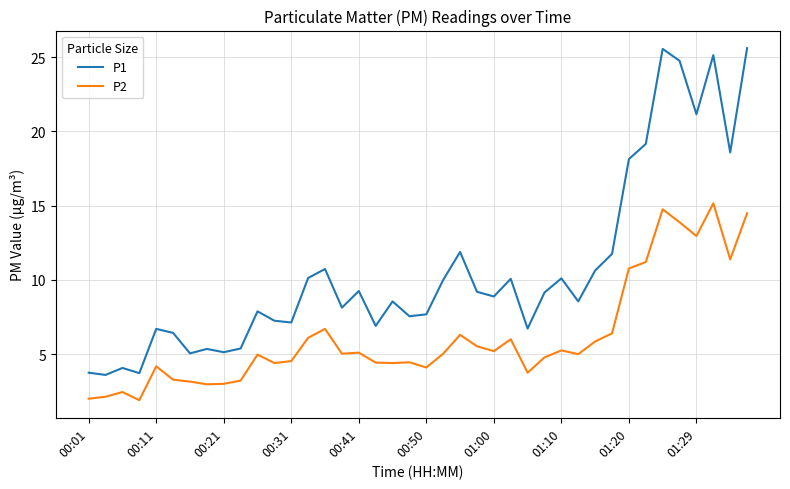

What is the minimum value for P1?

3.6